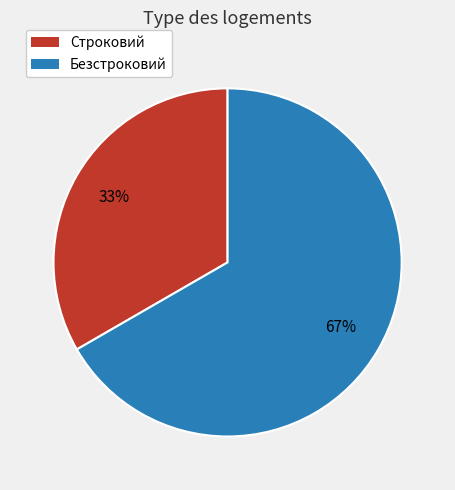

Do Безстроковий and Строковий together represent more than half of the pie?

Yes